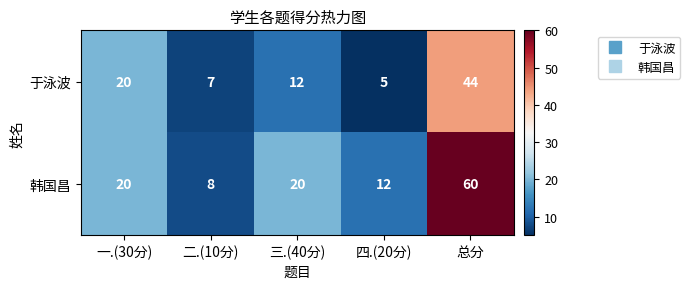

Rank the series by their average value, from lowest to highest.

于泳波, 韩国昌